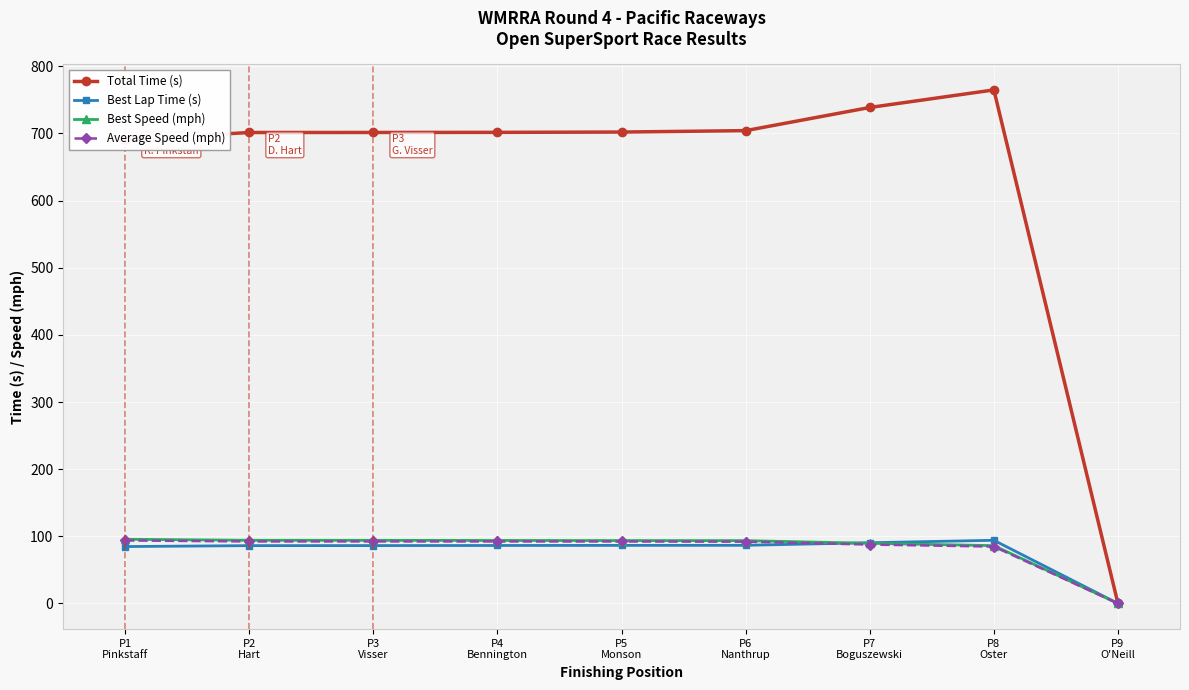

Which series has the largest range (max minus min)?

Total Time (s)